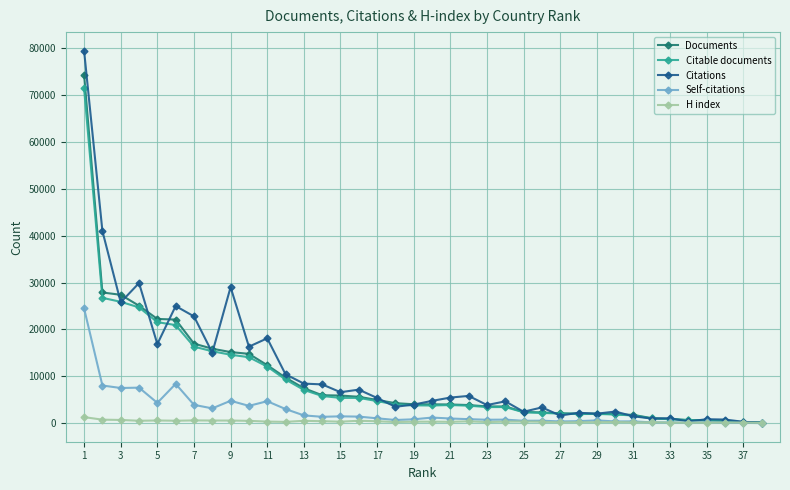

What is the difference between the maximum and second lowest values in the Self-citations series?

24404